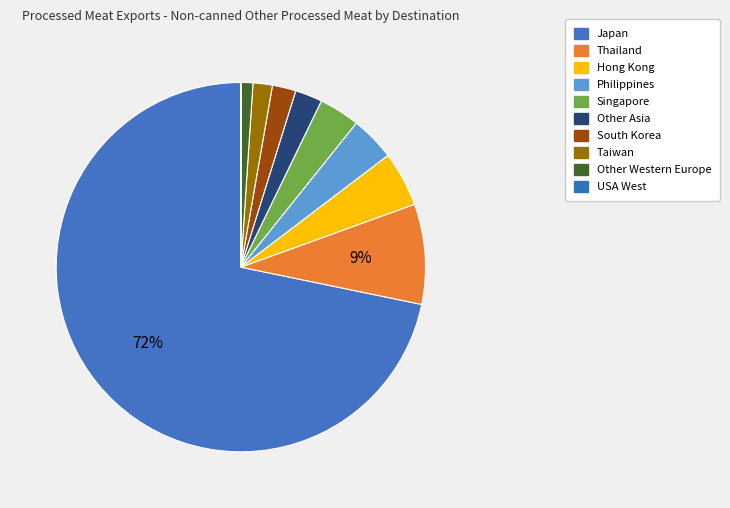

Which slice is the smallest?

USA West